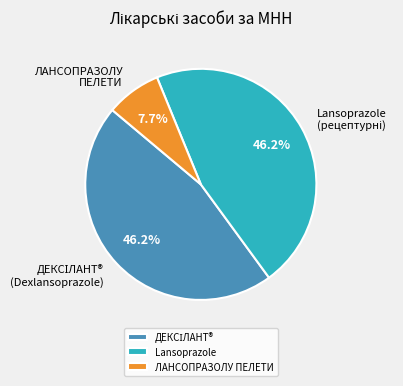

What percentage is NOT represented by Lansoprazole?

53.8%